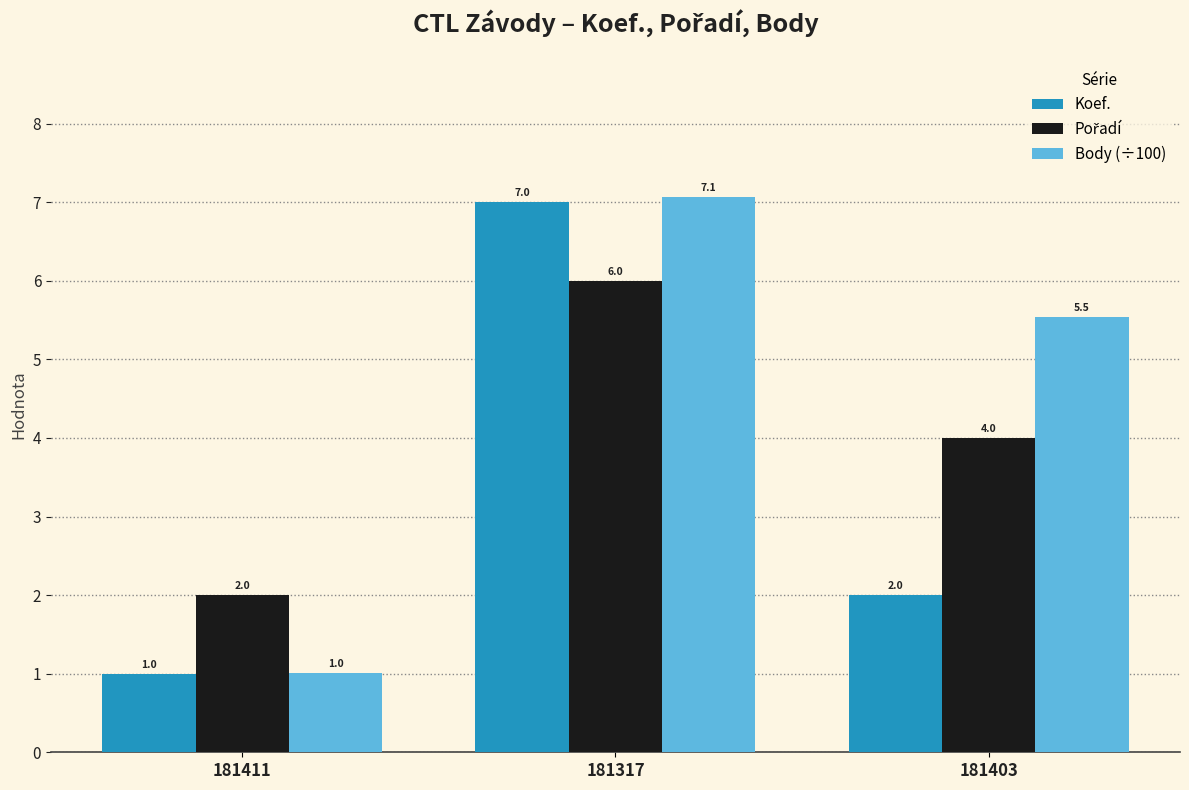

At how many categories does at least one series exceed 3?

2